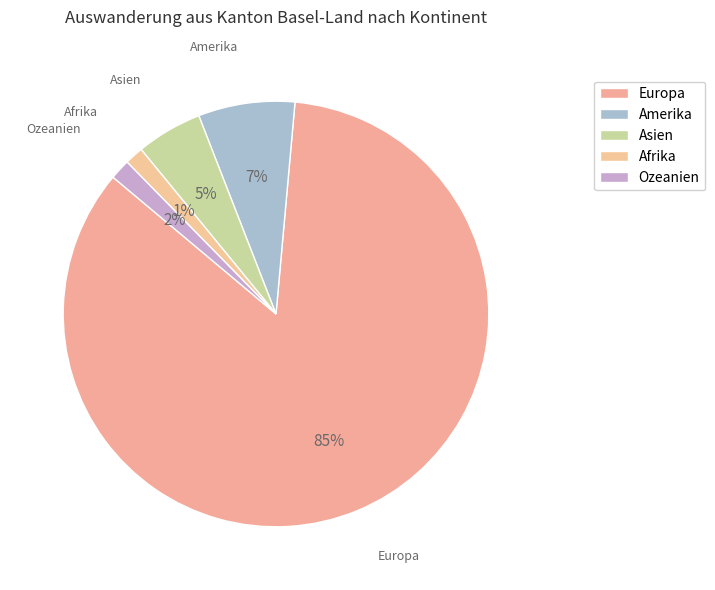

How many slices are in this pie chart?

5